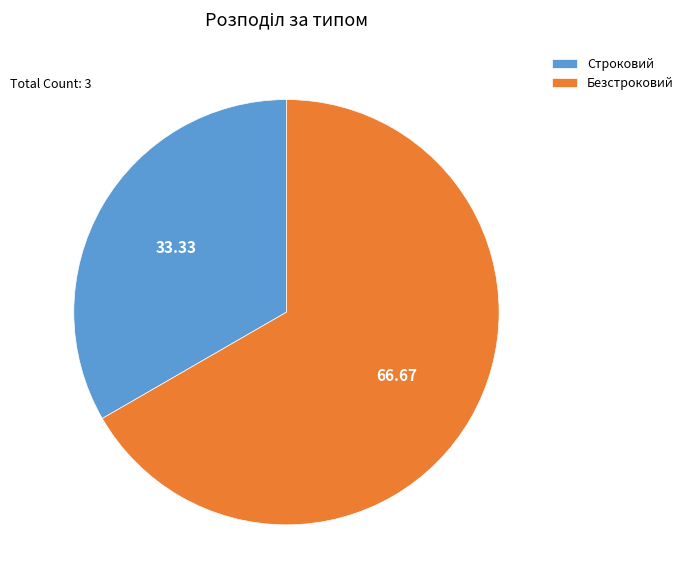

Between Строковий and Безстроковий, which is larger?

Безстроковий